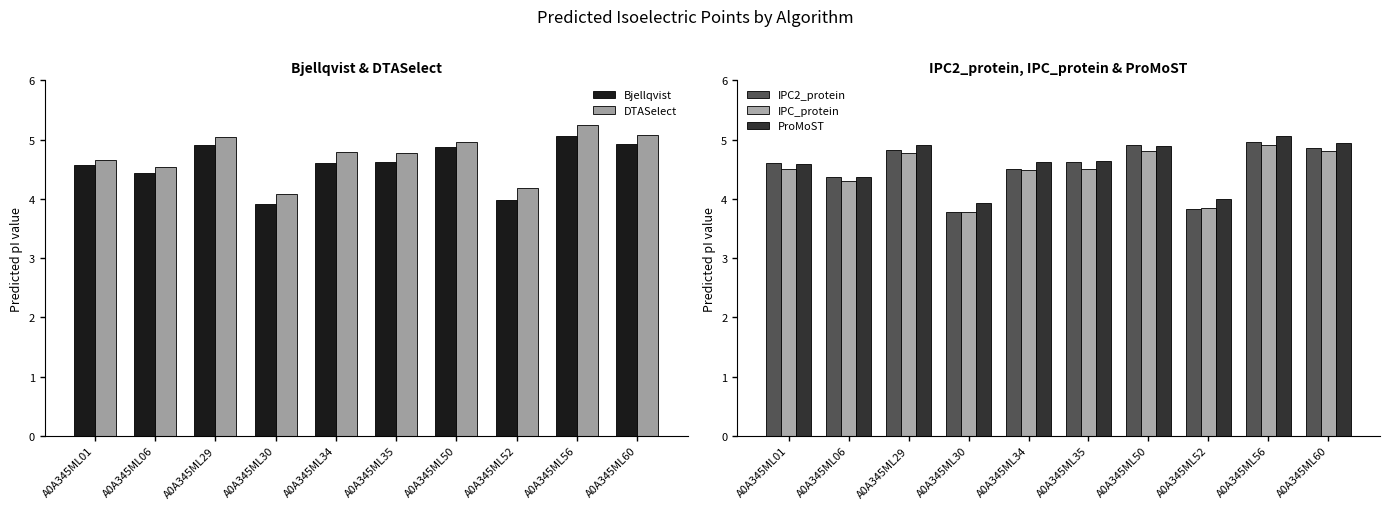

What is the value of the ProMoST bar at the 2nd from the left?

4.4